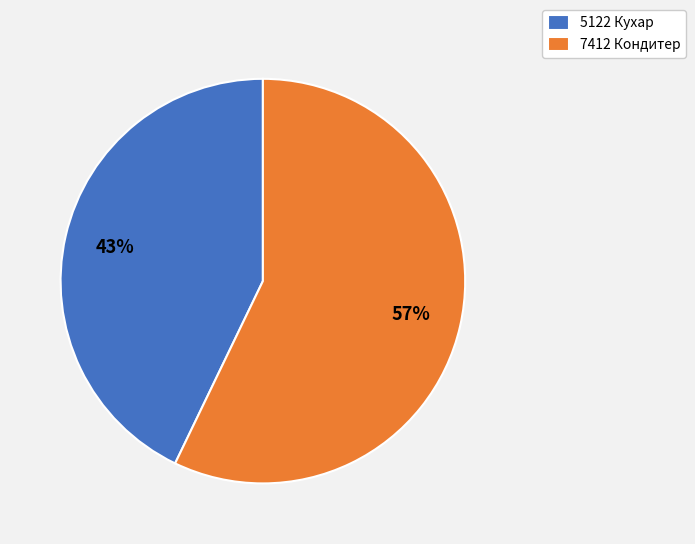

How many segments does this pie chart have?

2